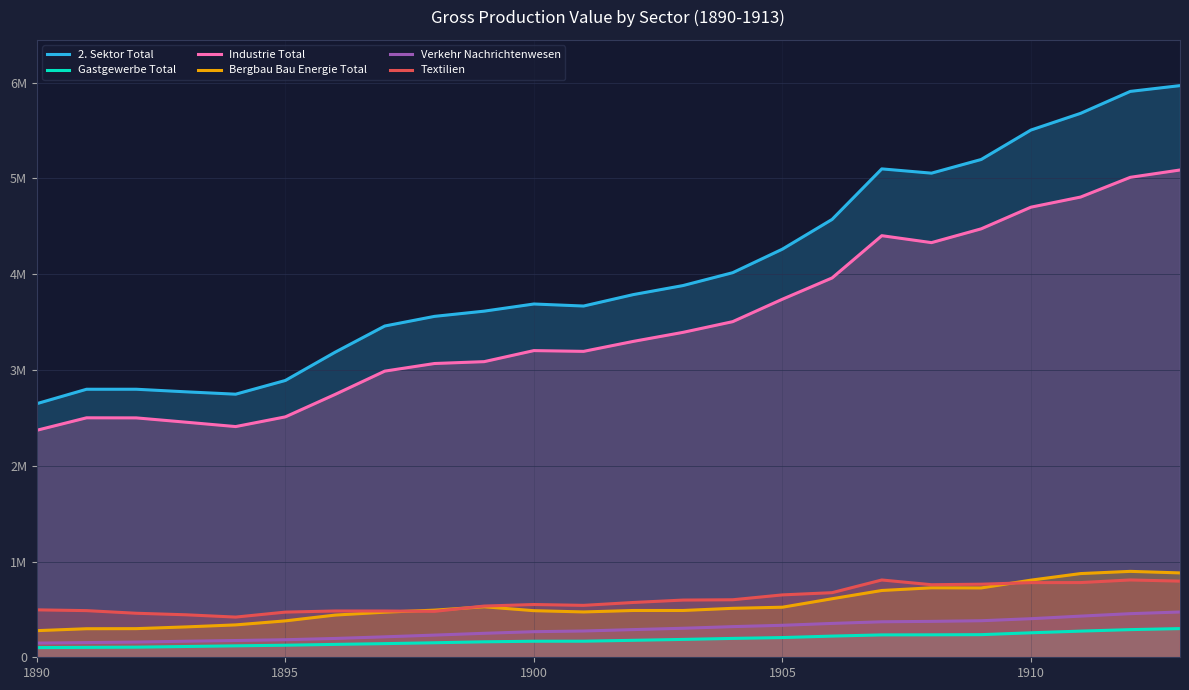

Is the value of 2. Sektor Total at 7 greater than the value of Industrie Total at 17?

No